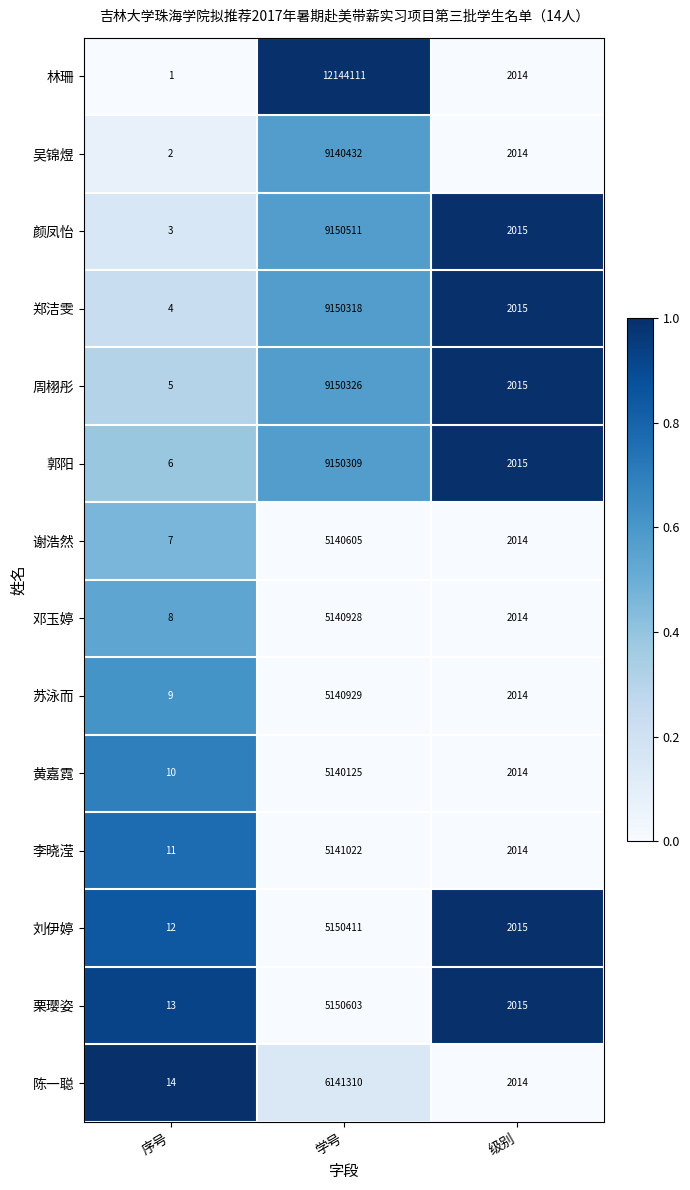

What value does the 栗璎姿 series have at 学号, to the nearest 100?

5150600